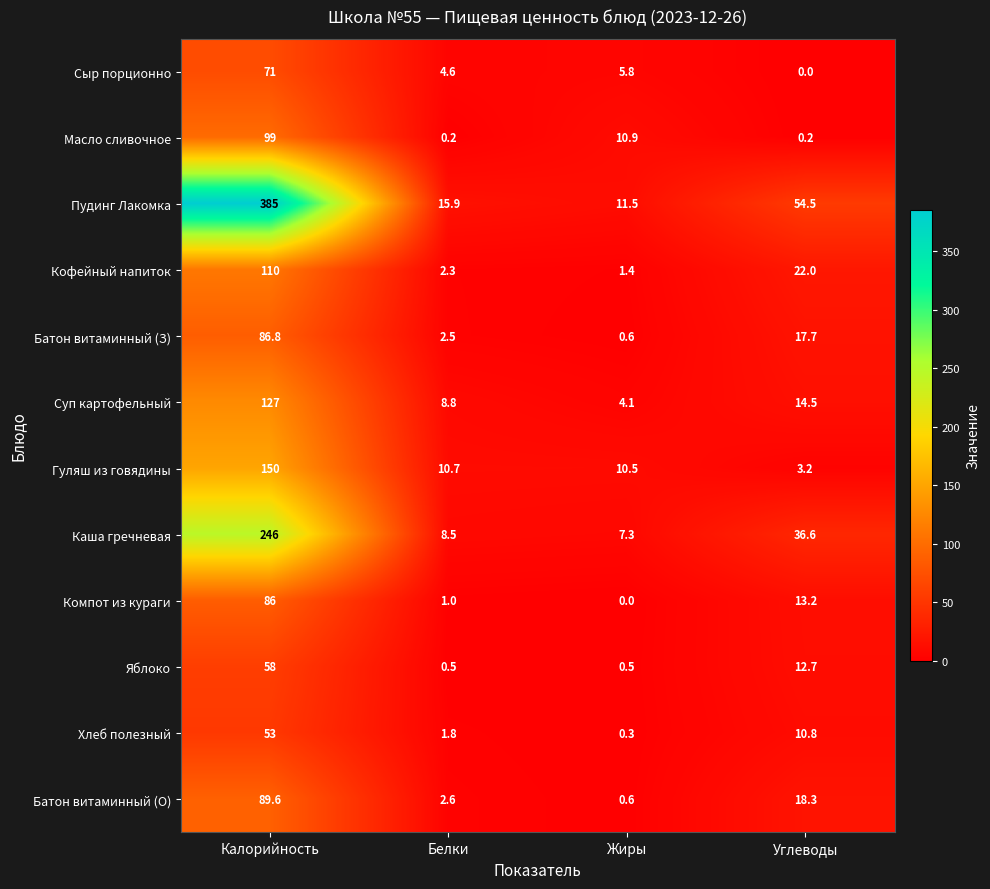

Which label corresponds to the largest value in the chart?

Калорийность